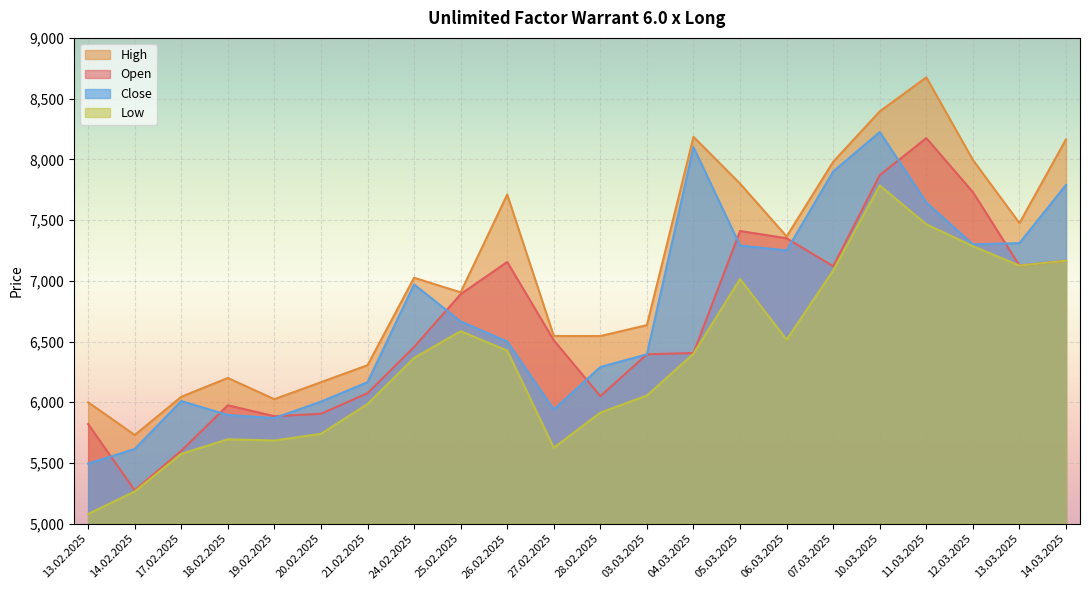

How many lines are shown in the chart?

4